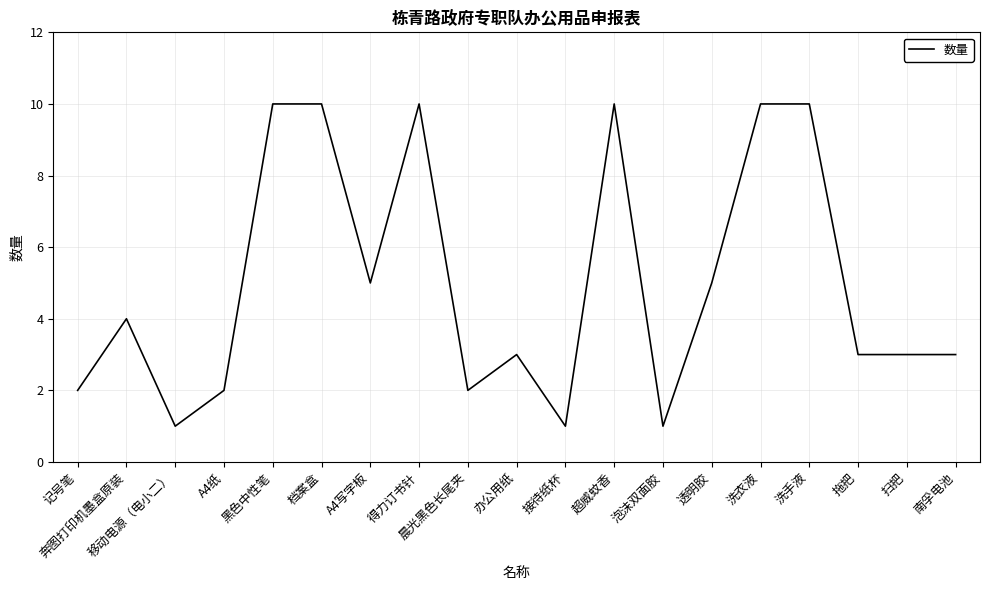

What is the change in value from A4写字板 to 泡沫双面胶?

-4